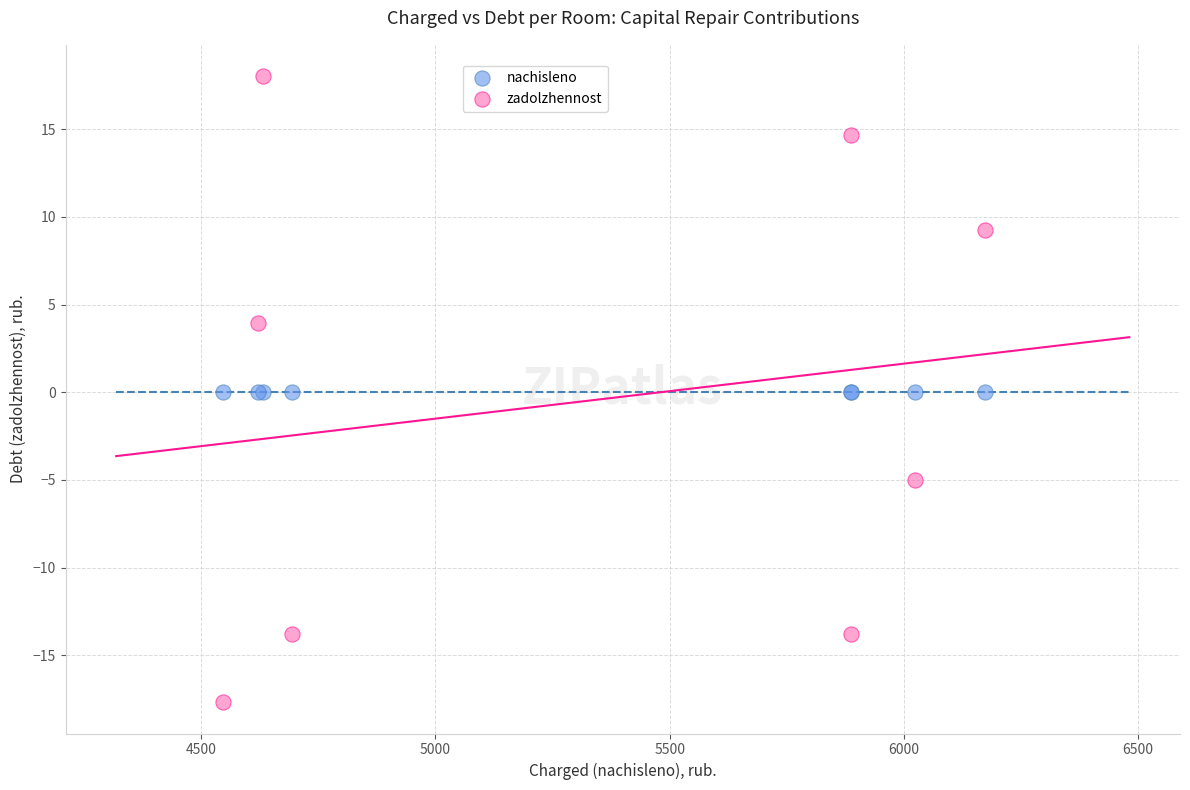

Which series contains the highest Y value?

zadolzhennost